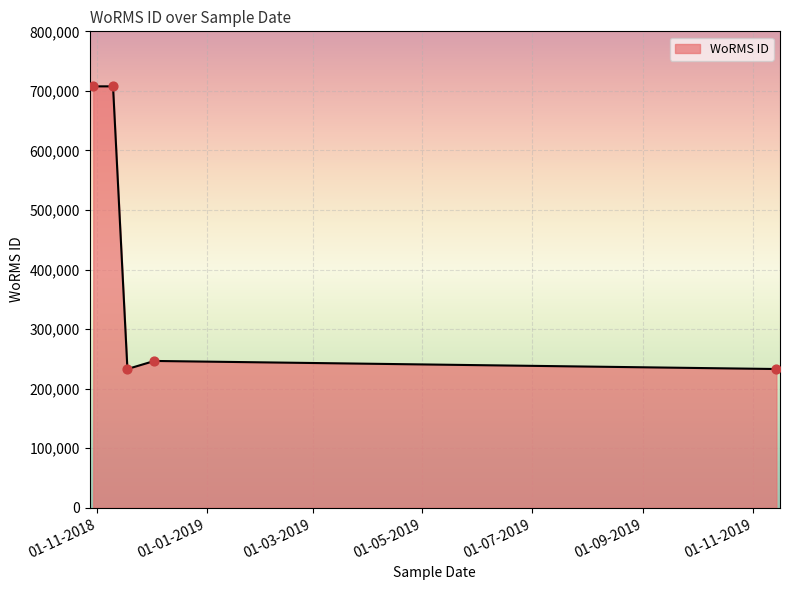

How many interior local valleys (lower than both neighbors) does the data have?

1